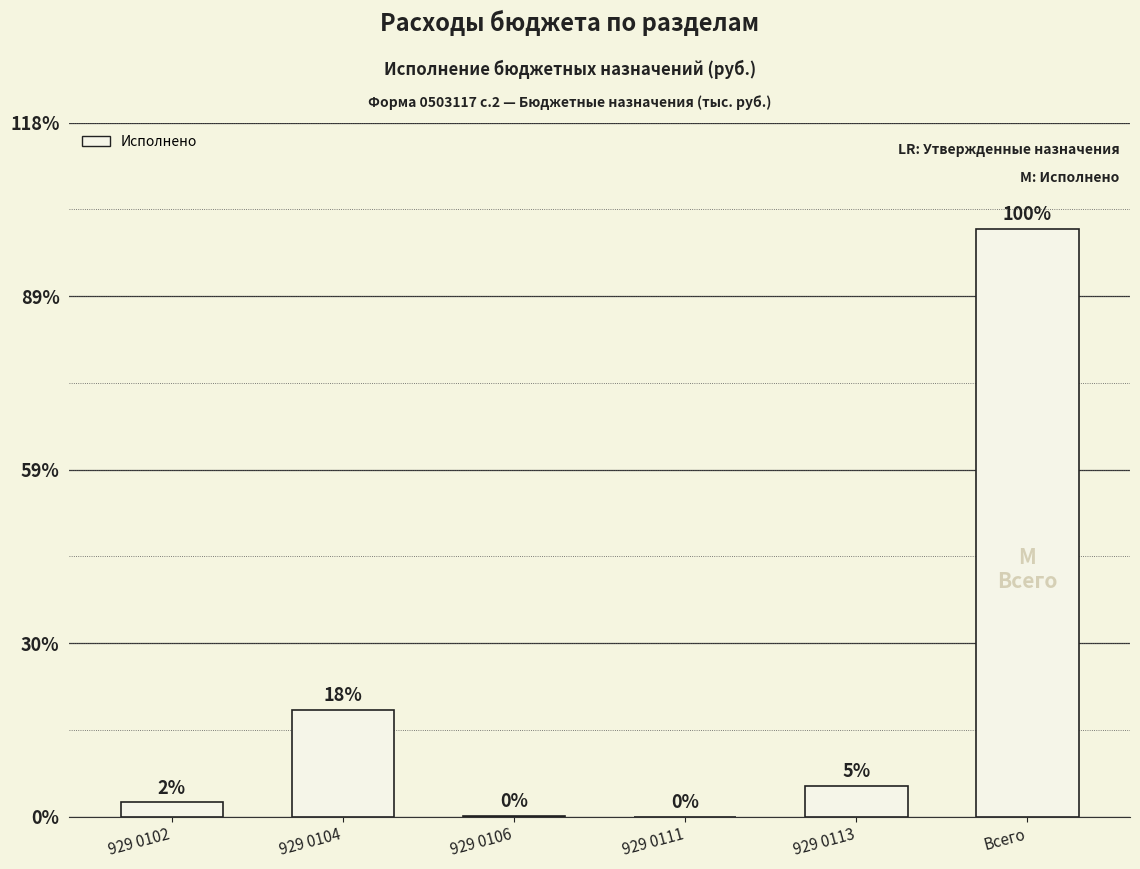

Reading left to right, list all the values displayed in this chart.

929 0102=513815.3	929 0104=3846828.7	929 0106=21244.2	929 0111=0.0	929 0113=1106715.2	Всего=21175947.5